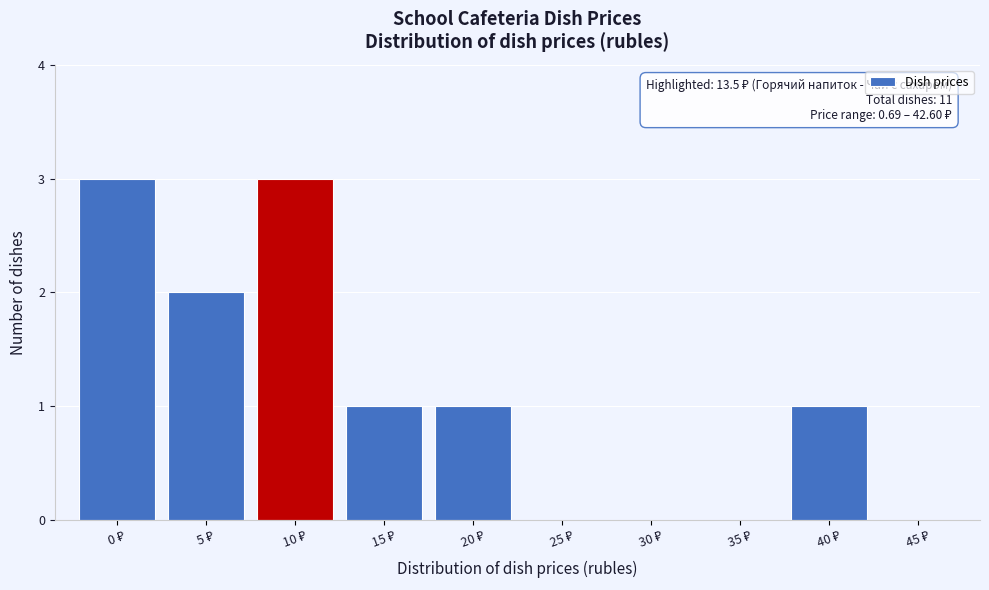

What is the sum of all values?

11